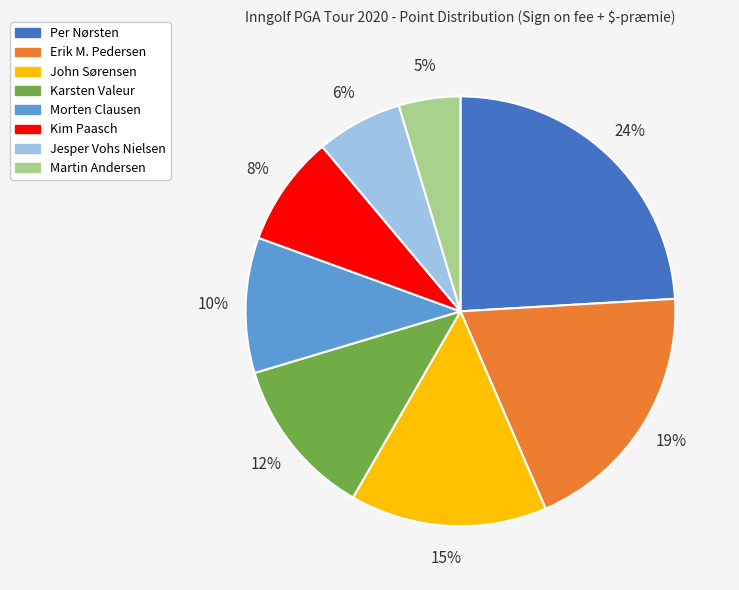

What is the largest slice in the pie chart?

Per Nørsten